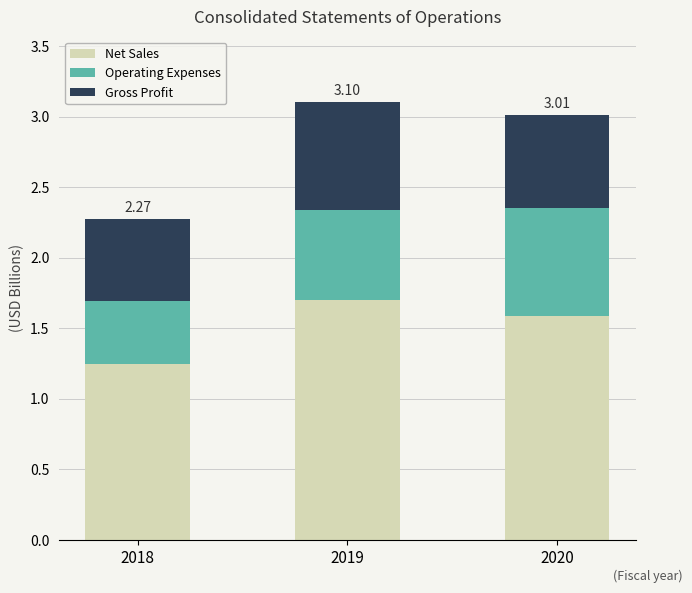

What is the sum of the Net Sales values at 2020 and 2019?

3.3